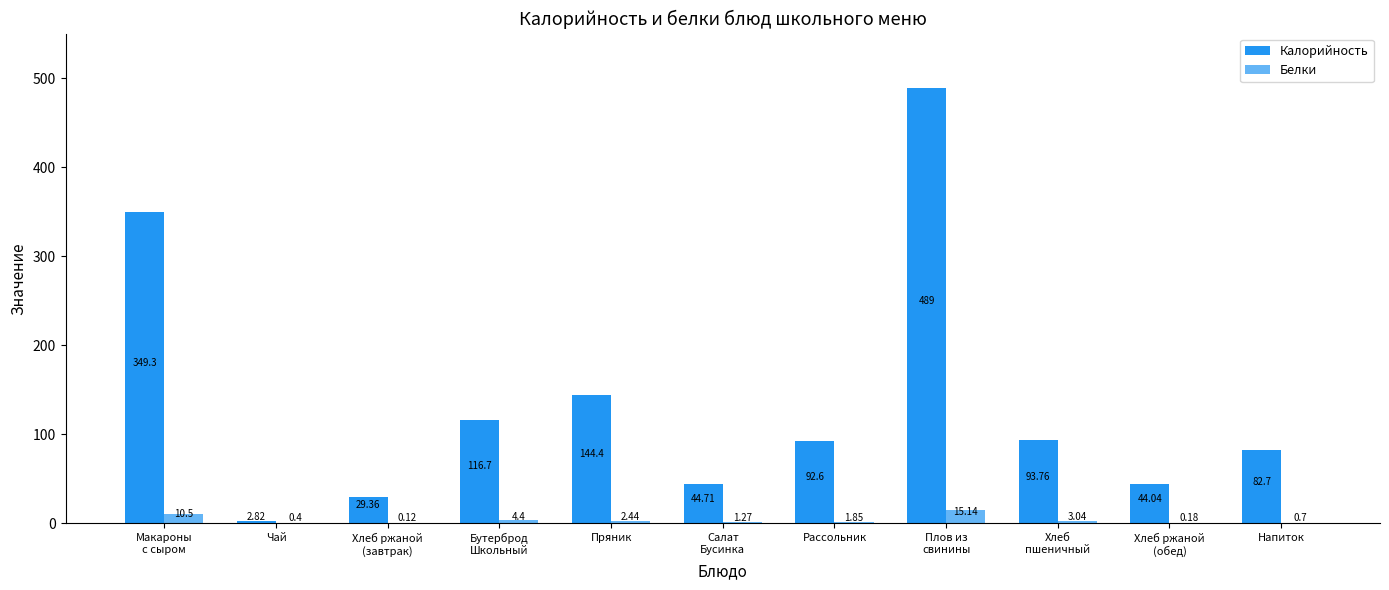

Which series changed the most between Чай and Напиток?

Калорийность